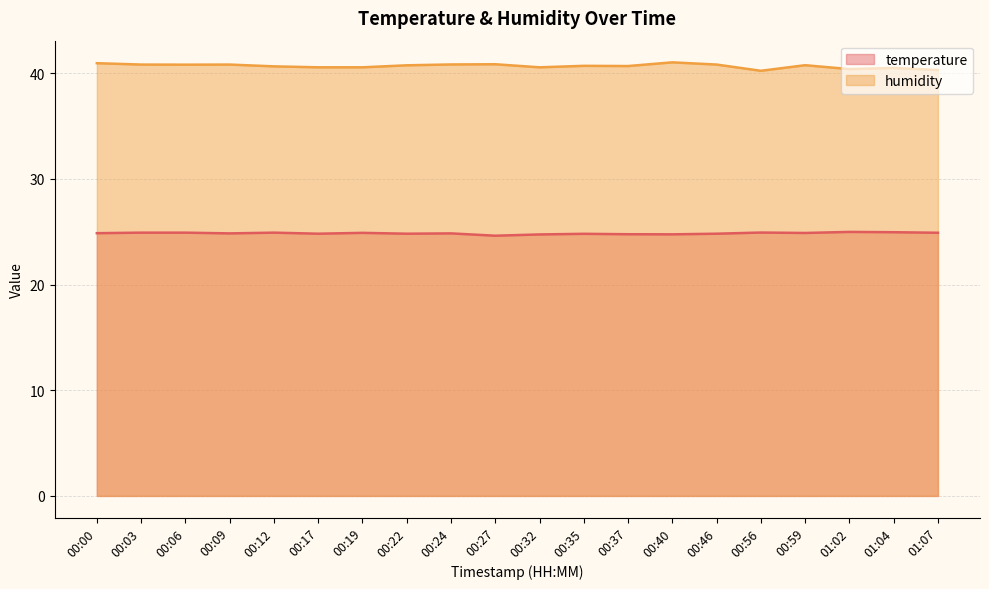

What is the average value of the temperature series?

24.9